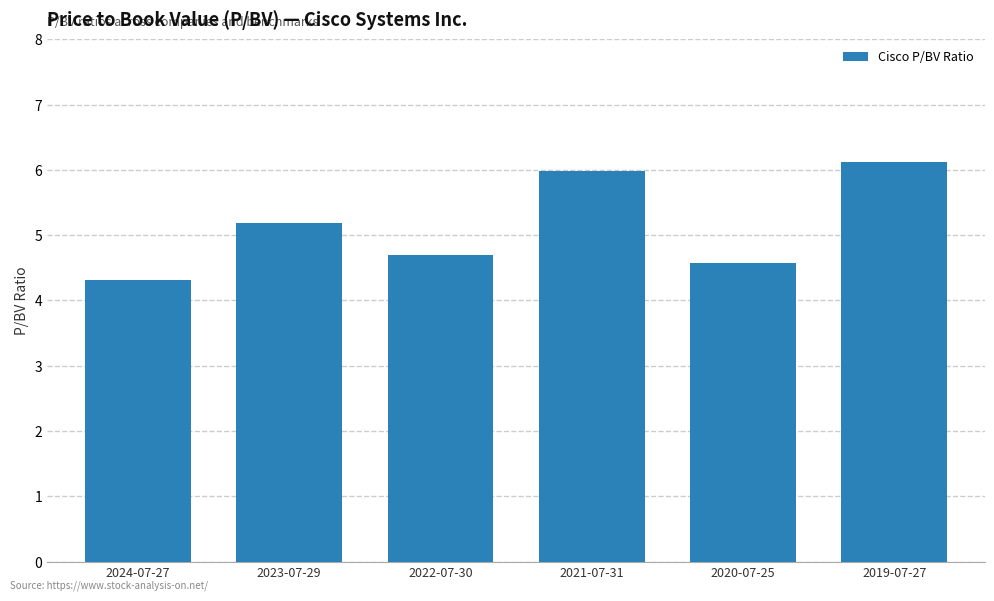

Reading left to right, list all the values displayed in this chart.

4.3	5.2	4.7	6.0	4.6	6.1